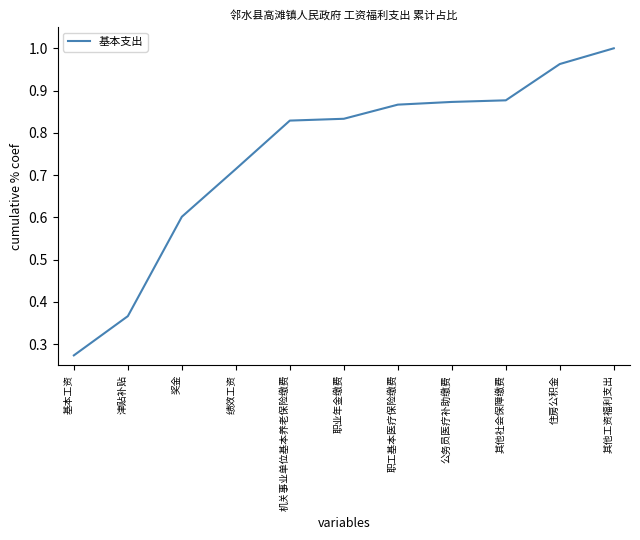

True or false: the data shows 0.3 at 其他社会保障缴费.

False